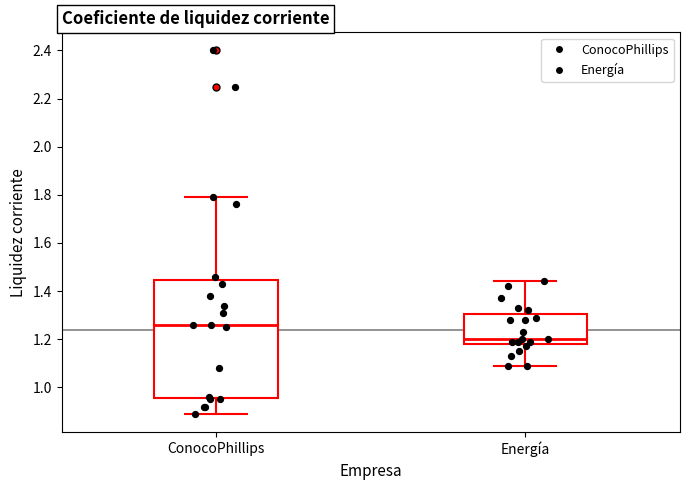

Which box has the highest median line?

ConocoPhillips